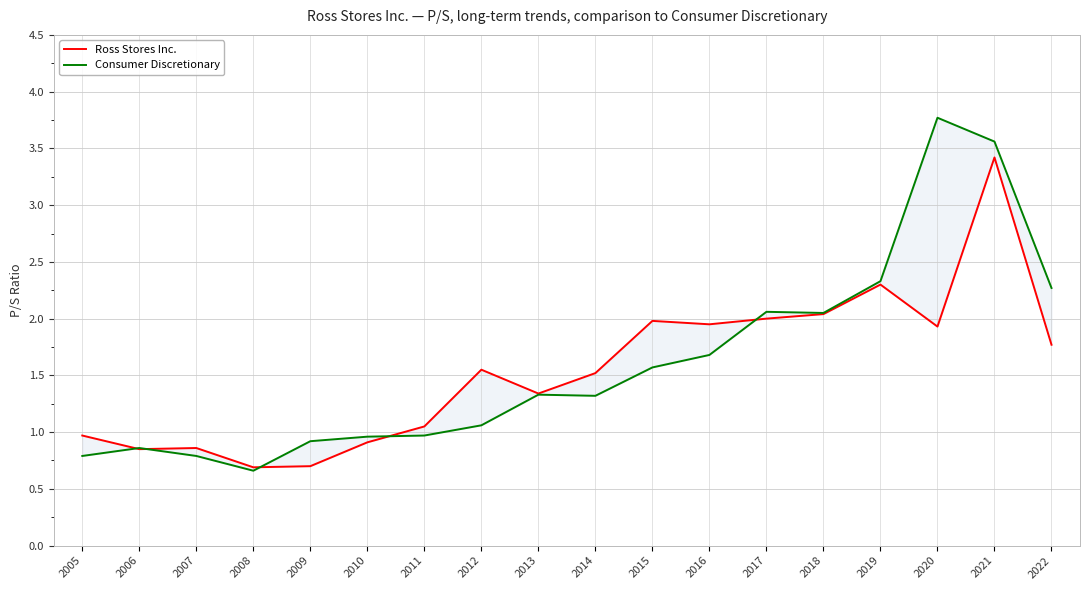

Where do Ross Stores Inc. and Consumer Discretionary first cross each other?

2005 and 2006